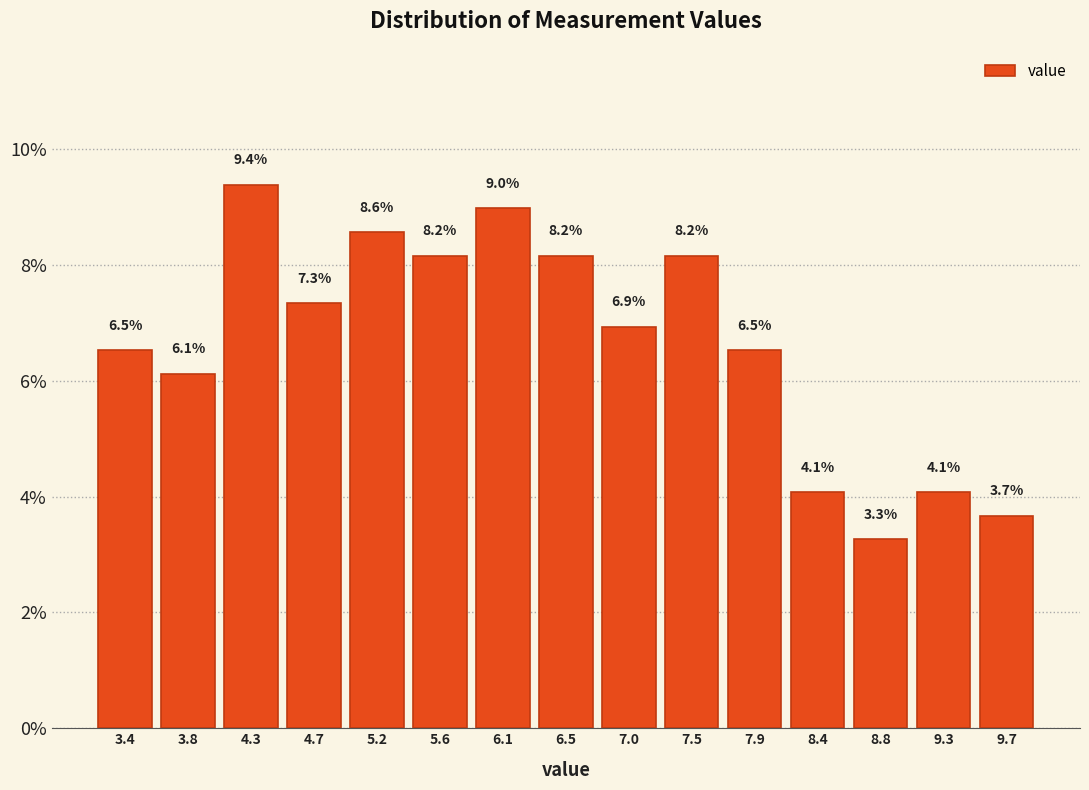

How tall is the bar that spans 8.15 to 8.60 on the x-axis? The bar edges are not printed on the chart, so give them approximately, as read against the axis.

4.1